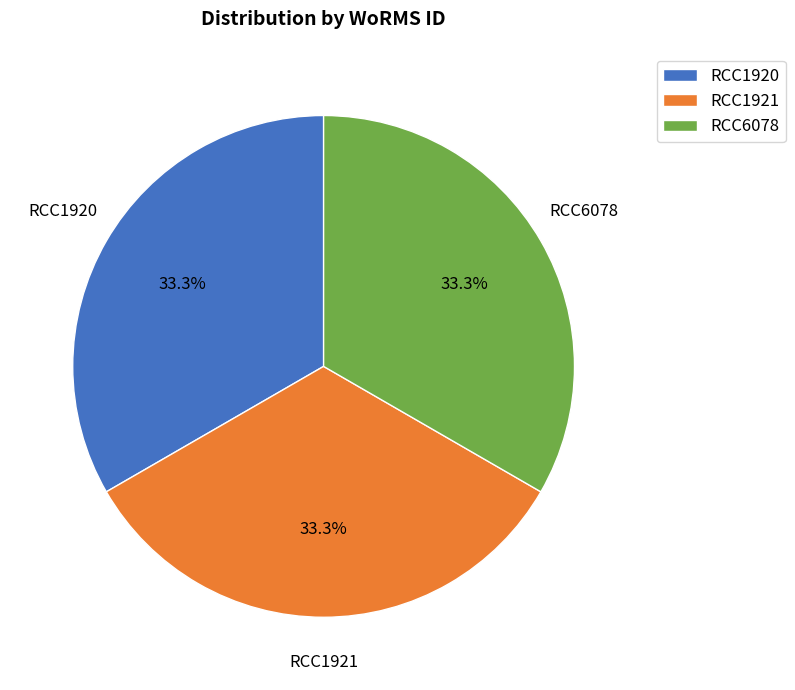

What is the total percentage of RCC1921 and RCC6078?

66.7%